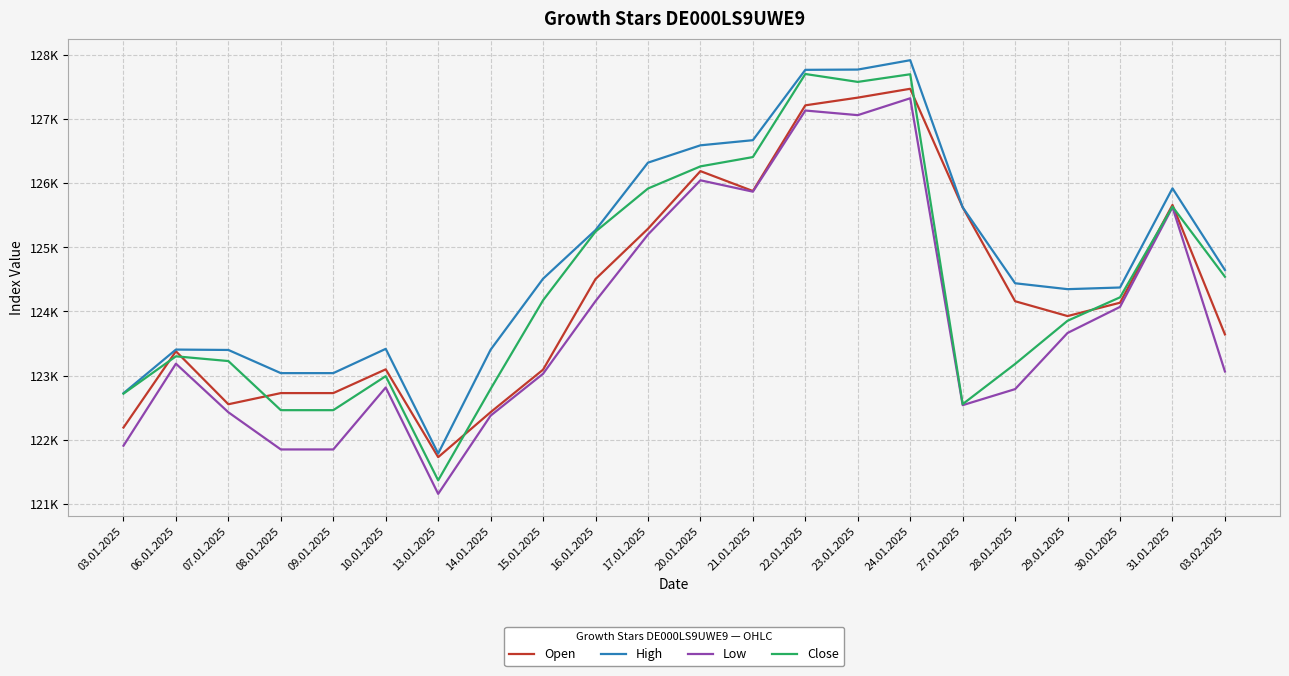

Rank the series at 21.01.2025 from lowest to highest value.

Low, Open, Close, High